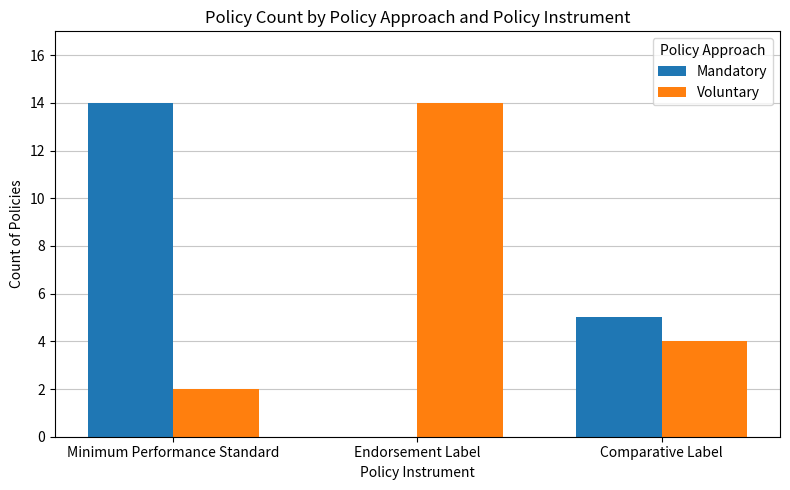

What are all the series names shown in the legend?

Mandatory, Voluntary